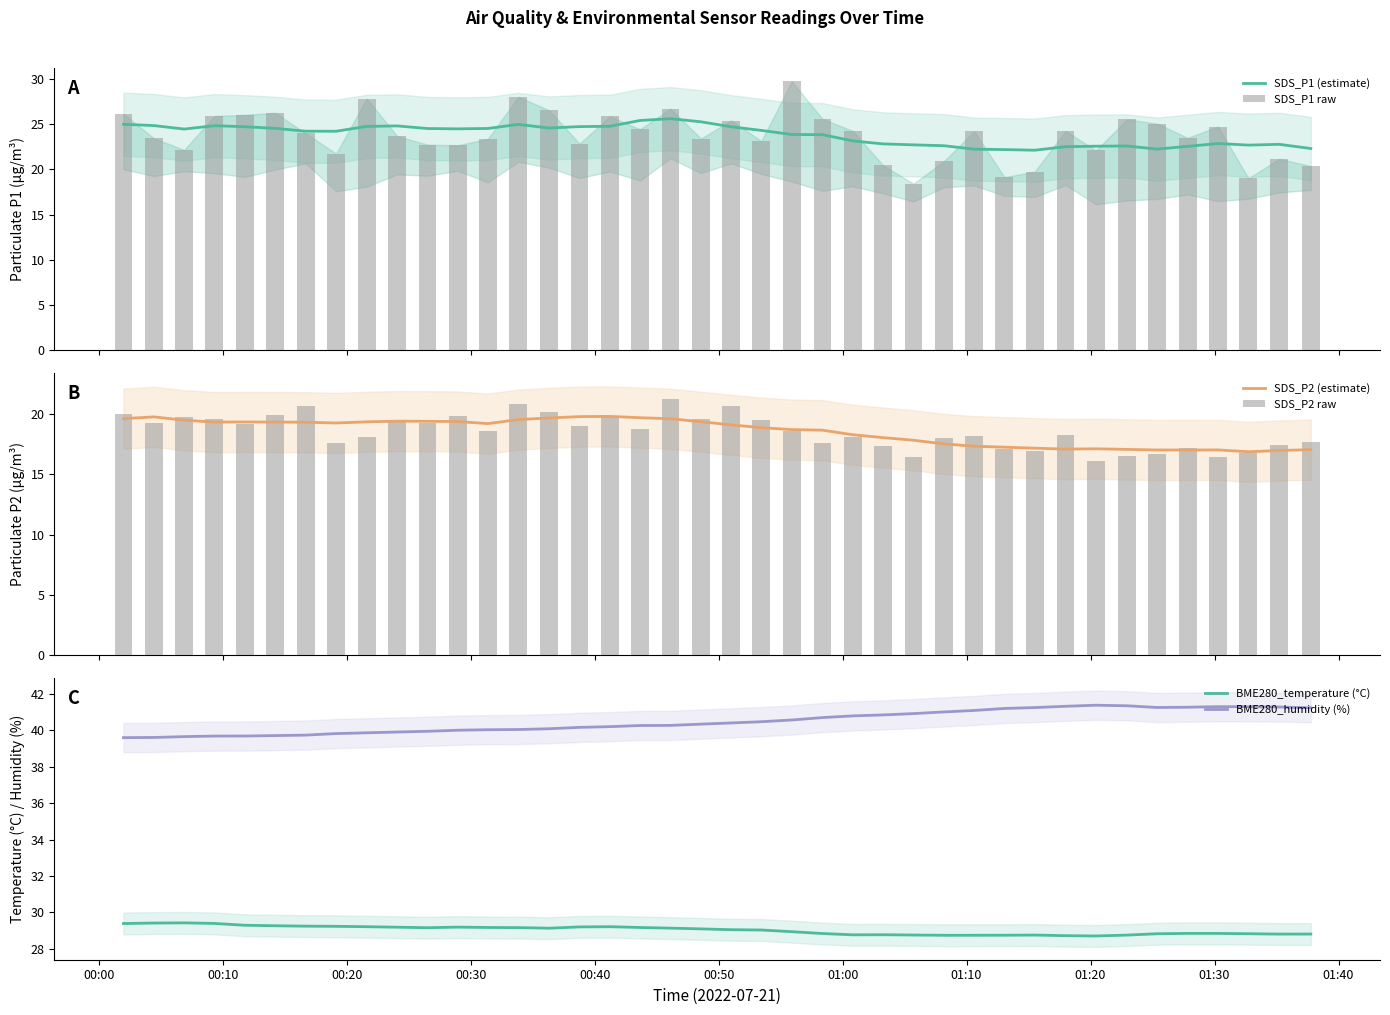

What is the value of the SDS_P1 raw bar at the 4th from the left?

25.9